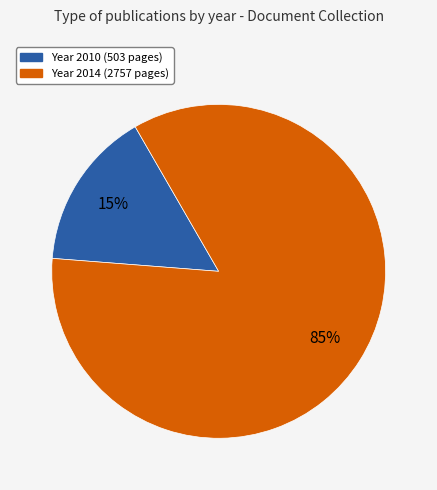

Is there a majority slice in this chart?

Yes